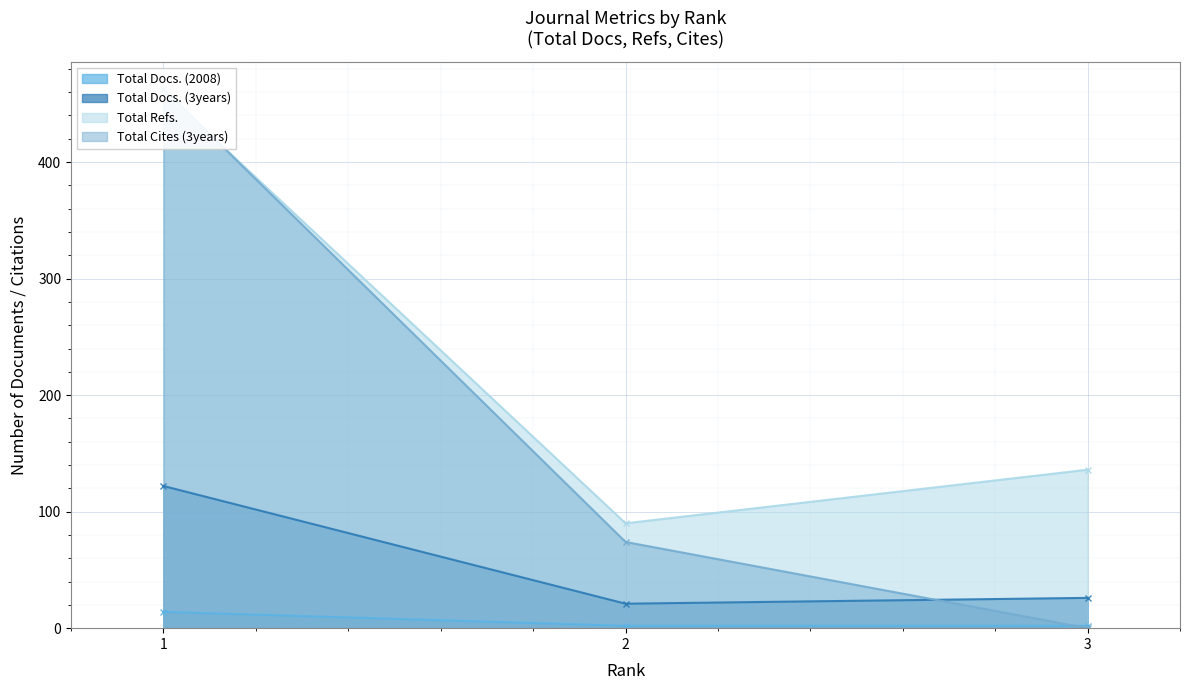

Which series has the largest total across all categories?

Total Refs.